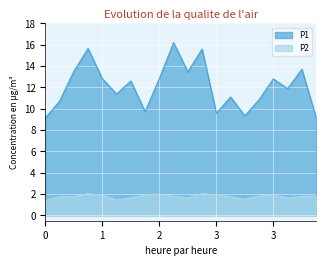

Is it true that P2 equals 1.1 at 00:23?

False